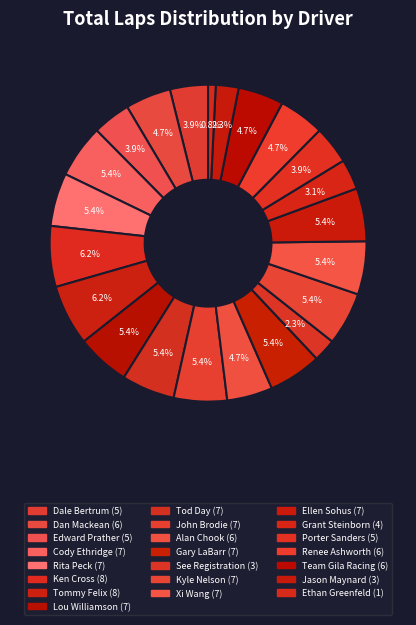

How many slices are in this pie chart?

22